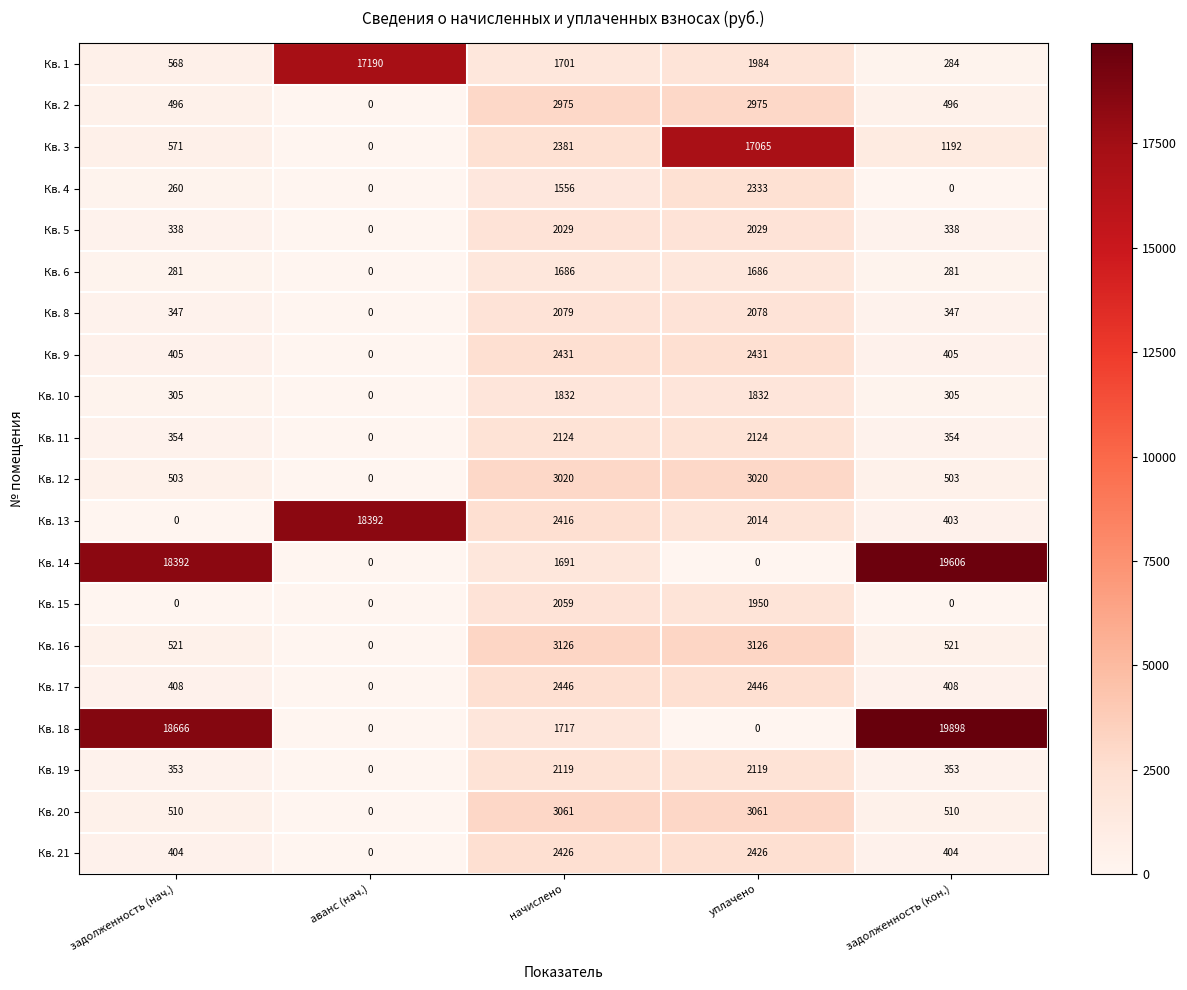

What is the difference between the maximum and second lowest values in the Кв. 8 series?

1732